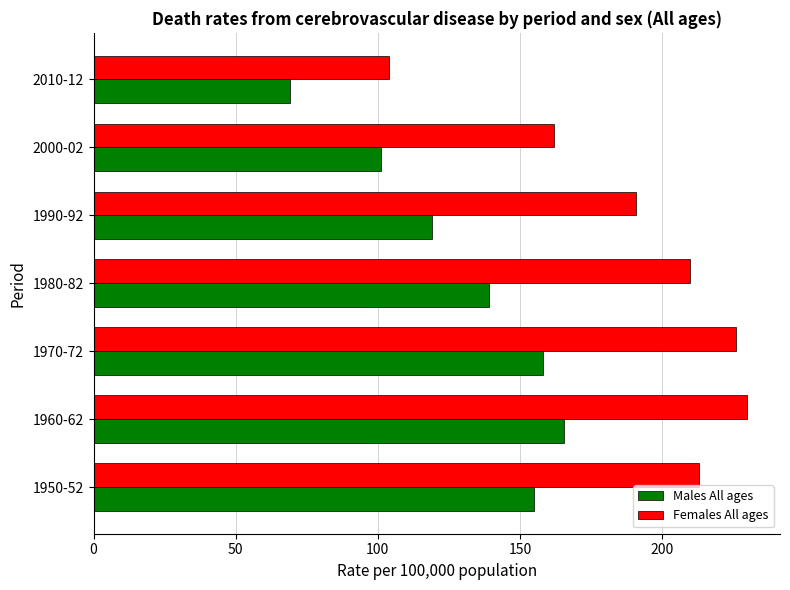

Which series has the largest total across all categories?

Females All ages